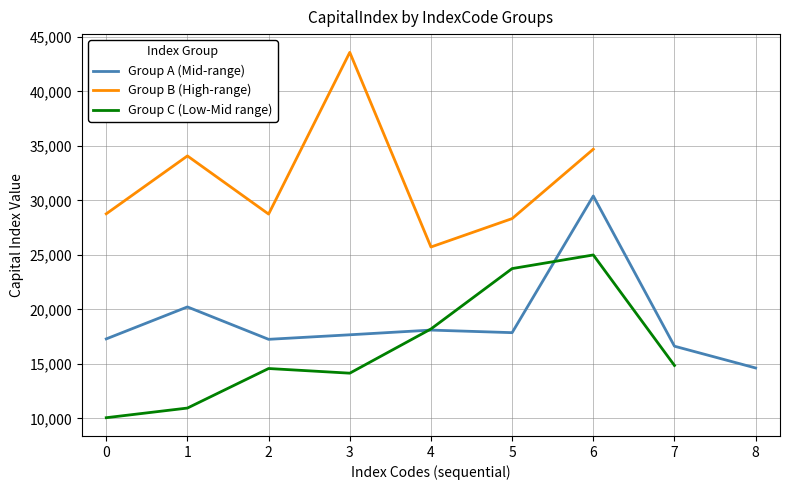

The value of Group A (Mid-range) at 6 is 30401.2. True or false?

True